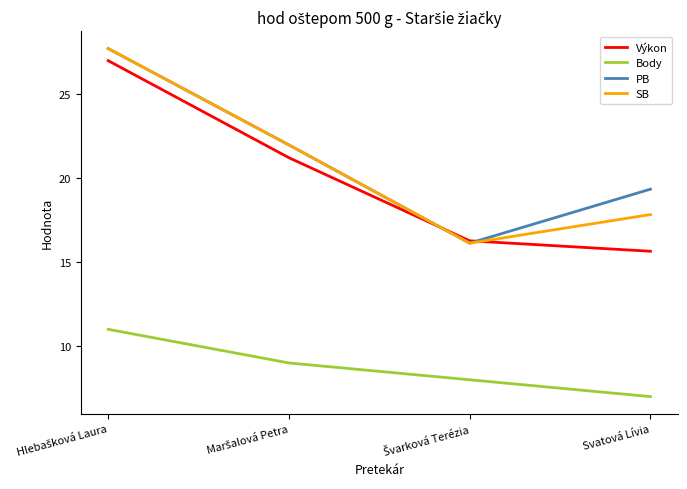

The Výkon series shows 20.5 at Svatová Lívia. True or false?

False